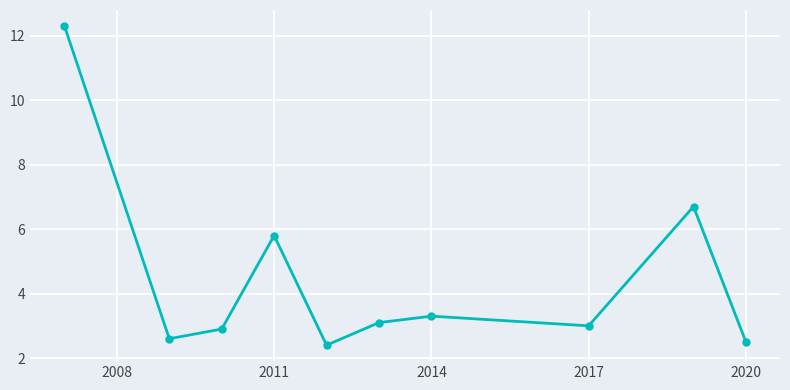

What is the value of the 7th point from the left?

3.3